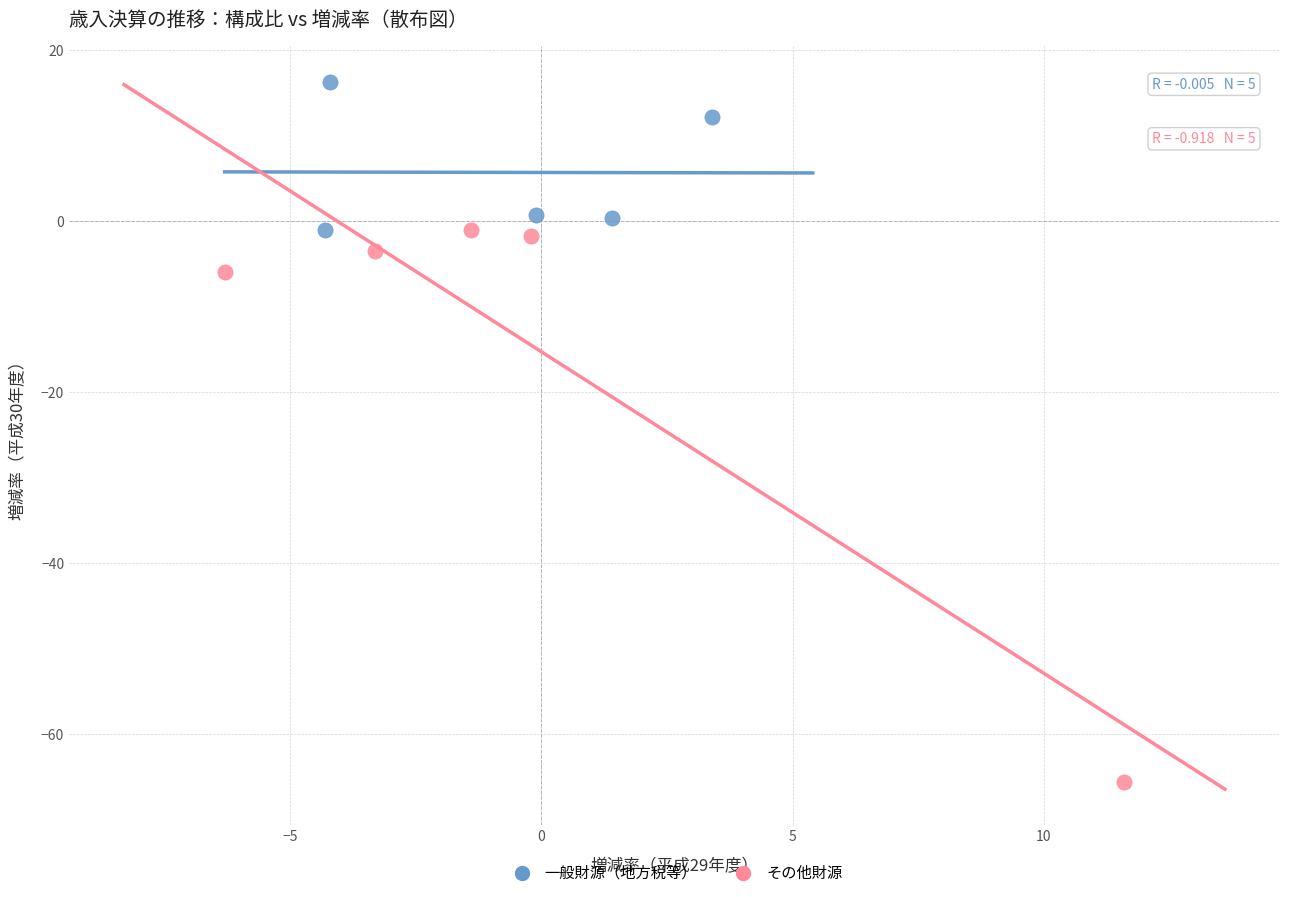

Which series has the largest Y range (max minus min)?

その他財源